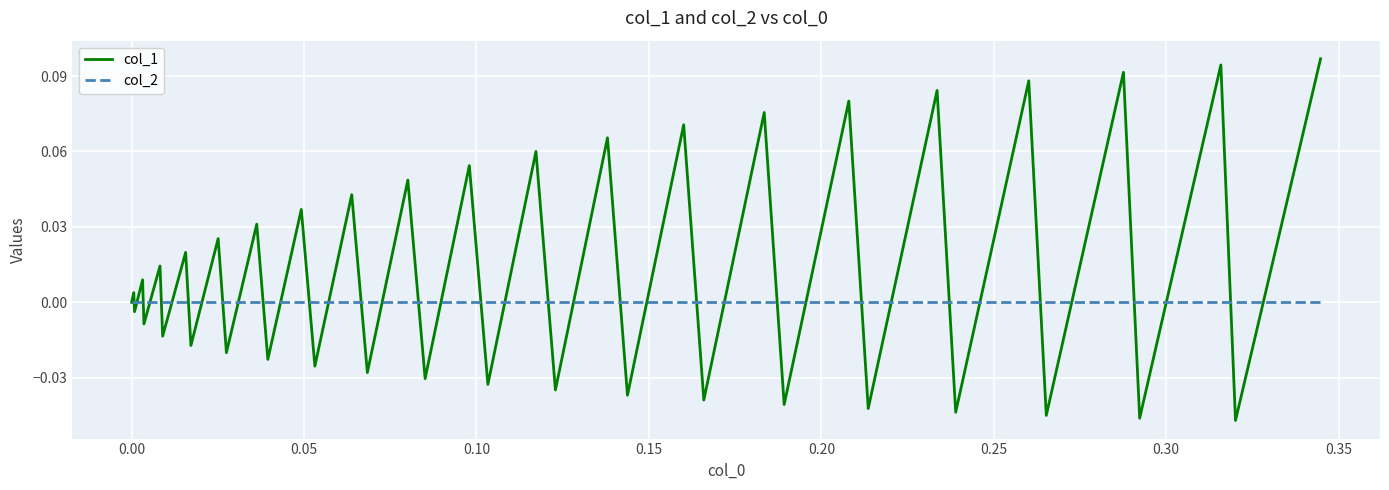

Does the chart display data point markers on the line(s)?

No